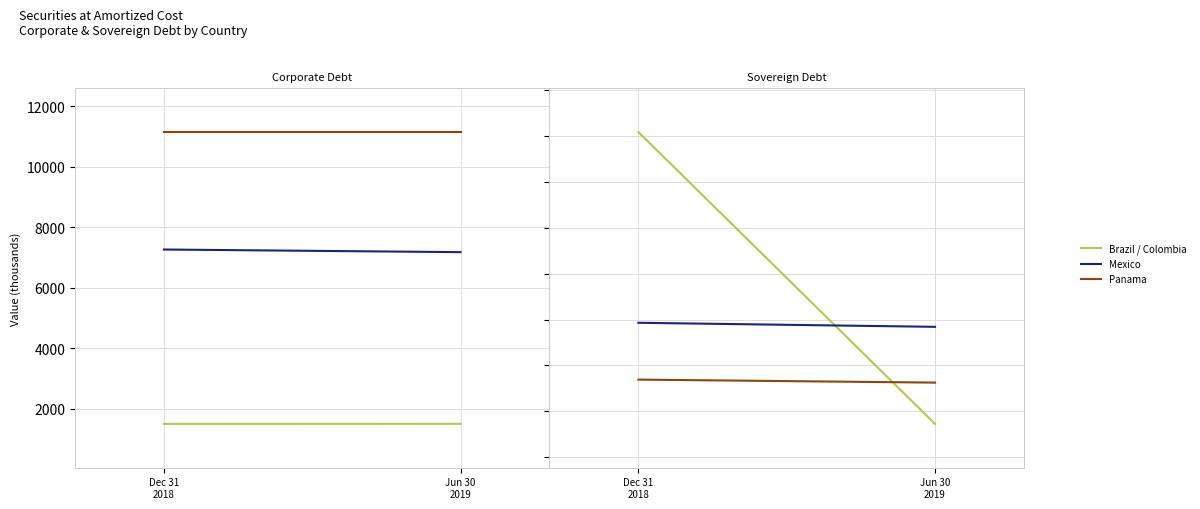

How many data points in Brazil are less than 1494?

1